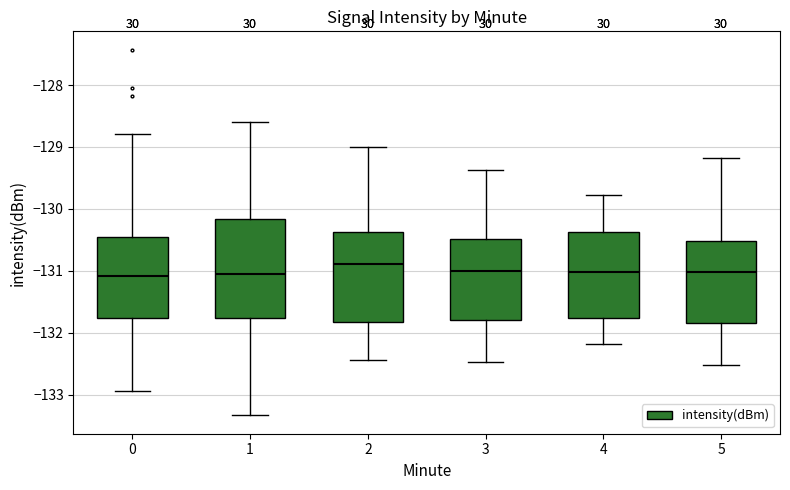

Where is the lower edge of the box at x = 5 on the y-axis? The values are not printed on the chart, so give them approximately, as read against the axis.

-131.8